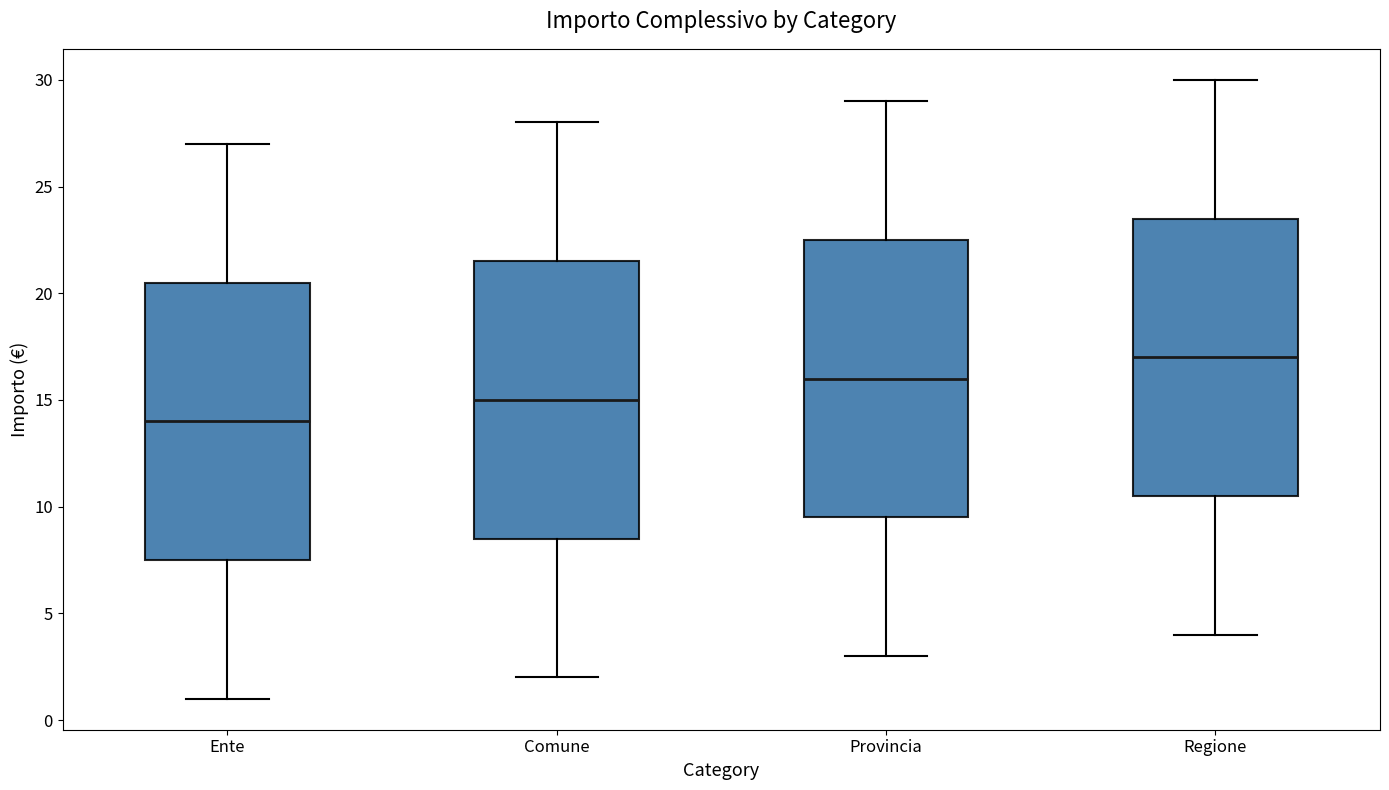

Reading left to right, read every box against the y-axis: the position of its median line, the range the box covers, and the ends of its whiskers. The values are not printed on the chart, so give them approximately, as read against the axis.

Ente: median 14.0, box 7.5 to 20.5, whiskers 1.0 to 27.0
Comune: median 15.0, box 8.5 to 21.5, whiskers 2.0 to 28.0
Provincia: median 16.0, box 9.5 to 22.5, whiskers 3.0 to 29.0
Regione: median 17.0, box 10.5 to 23.5, whiskers 4.0 to 30.0